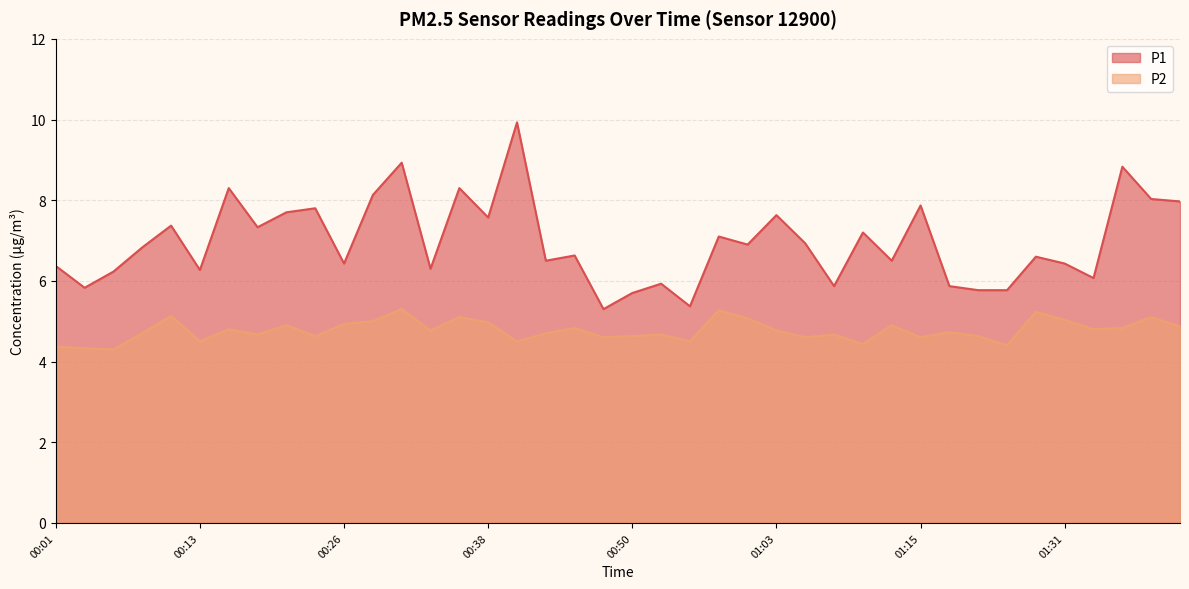

At which label is P2 closest to 4?

00:06